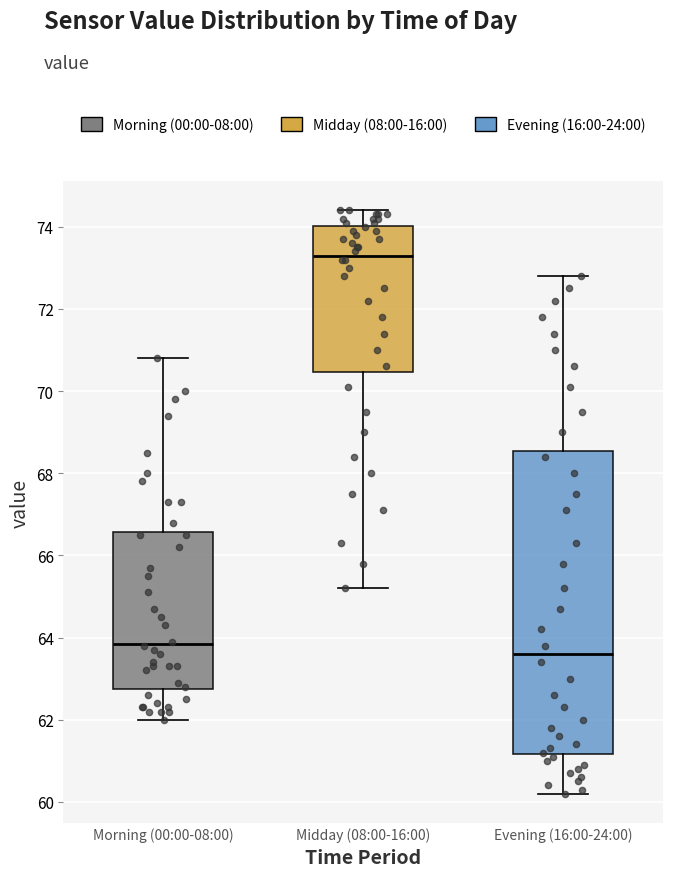

Reading left to right, read every box against the y-axis: the position of its median line, the range the box covers, and the ends of its whiskers. The values are not printed on the chart, so give them approximately, as read against the axis.

Morning (00:00-08:00): median 63.8, box 62.8 to 66.6, whiskers 62.0 to 70.8
Midday (08:00-16:00): median 73.4, box 70.4 to 74.0, whiskers 65.2 to 74.4
Evening (16:00-24:00): median 63.6, box 61.2 to 68.6, whiskers 60.2 to 72.8